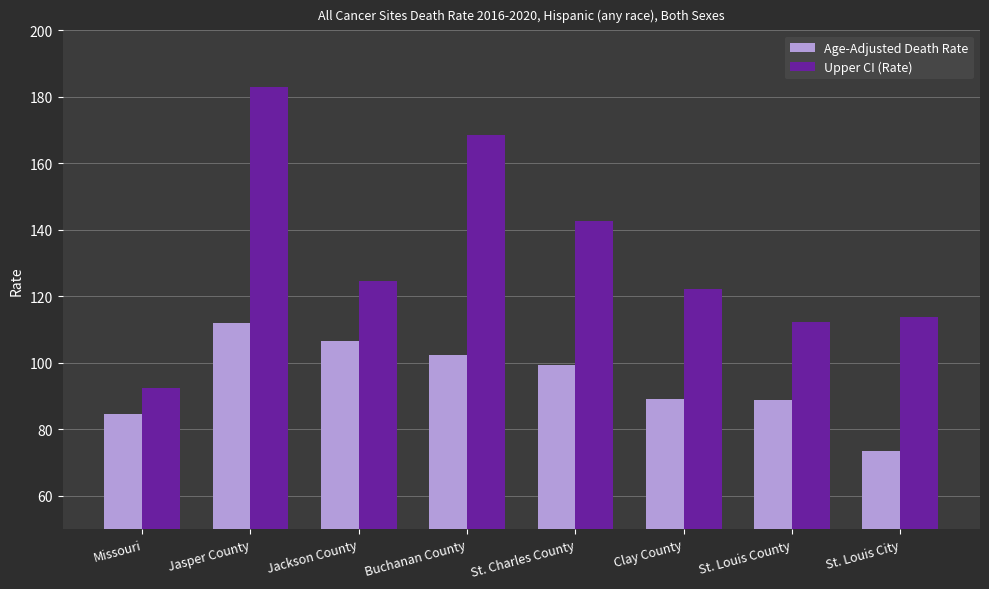

The value of Age-Adjusted Death Rate at St. Louis City is 99.5. True or false?

False